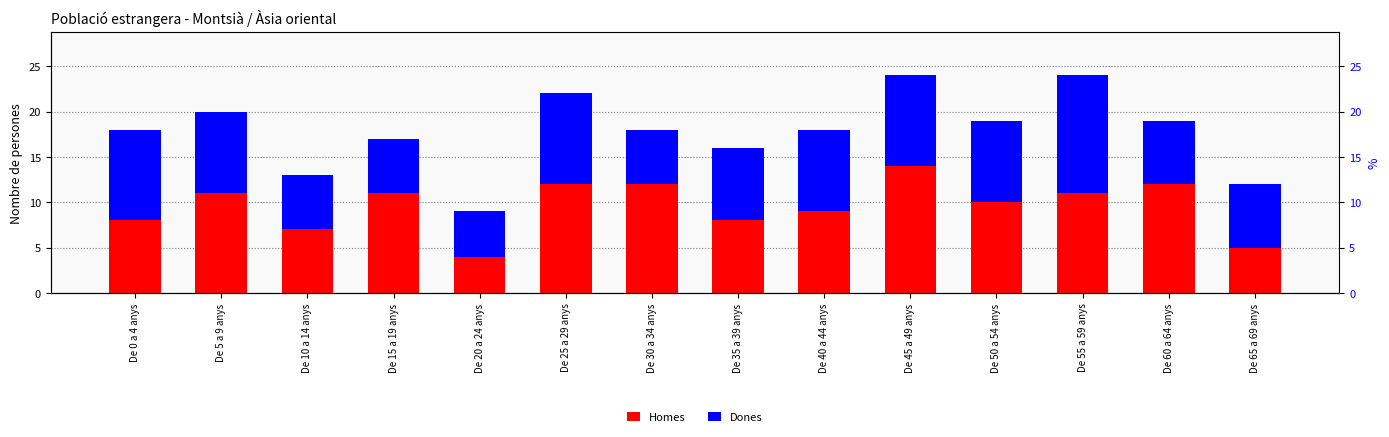

At which label is Dones closest to 9?

De 5 a 9 anys